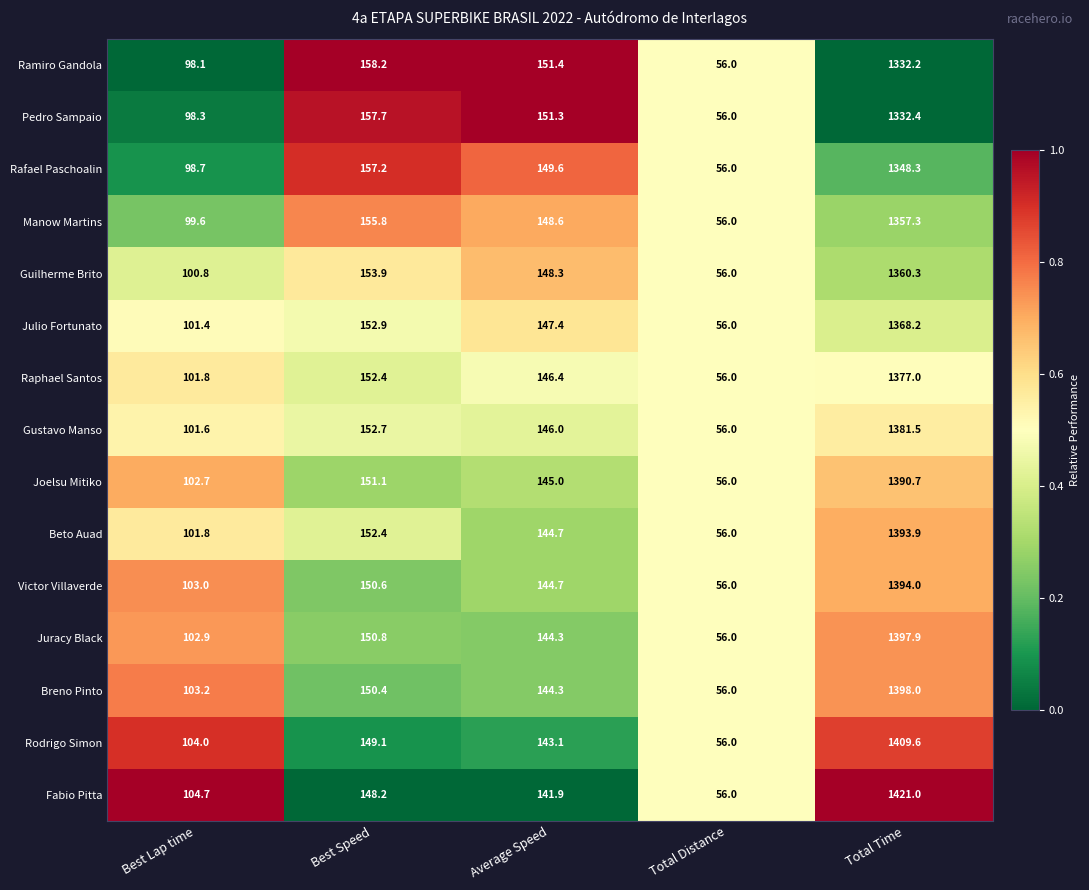

What is the total value across all series at Best Speed?

2293.4